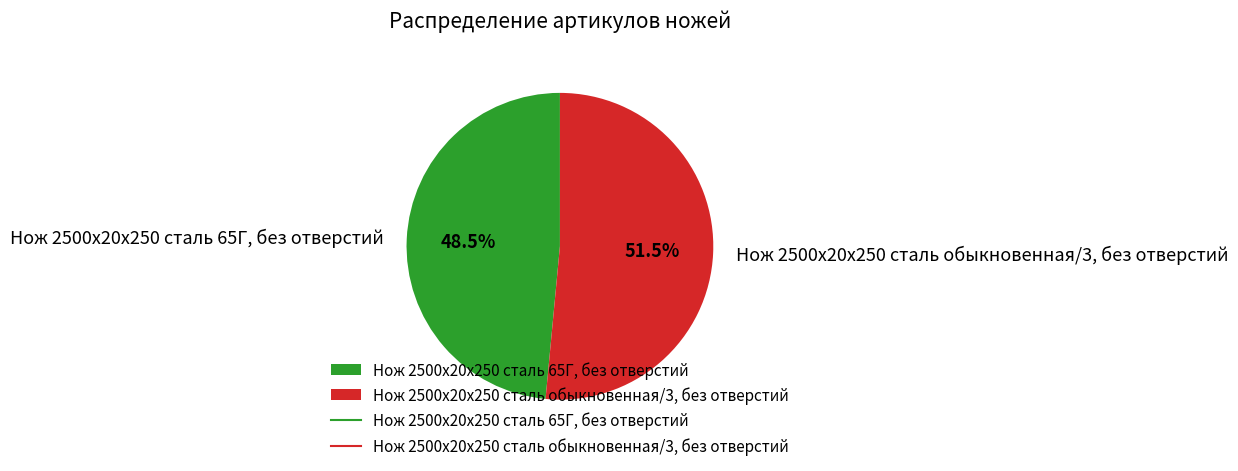

To the nearest percent, what is the average slice percentage?

50%